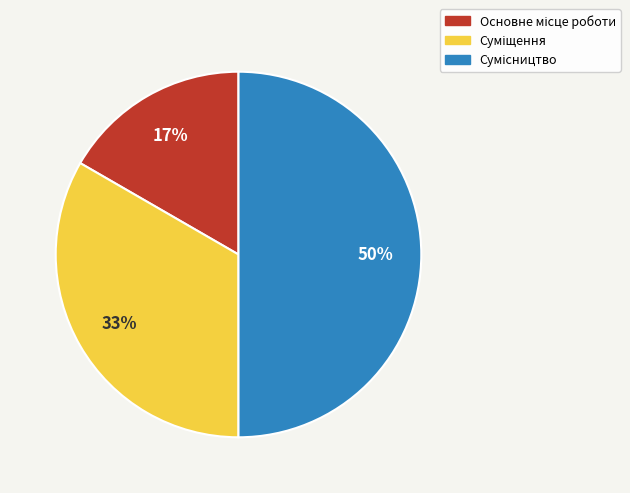

To the nearest percent, what is the difference between the largest and smallest slice percentages?

33%